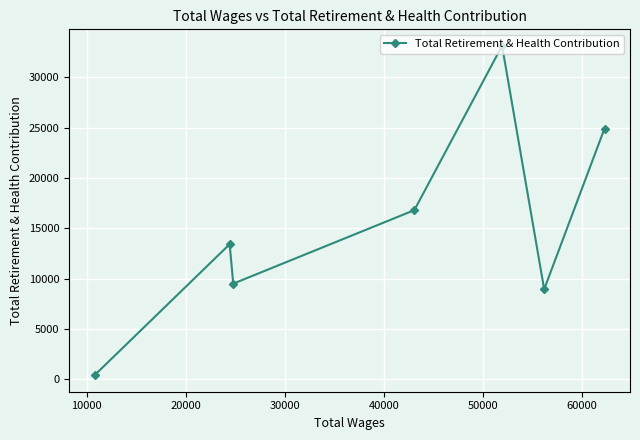

What is the value of the 4th point from the left?

16799